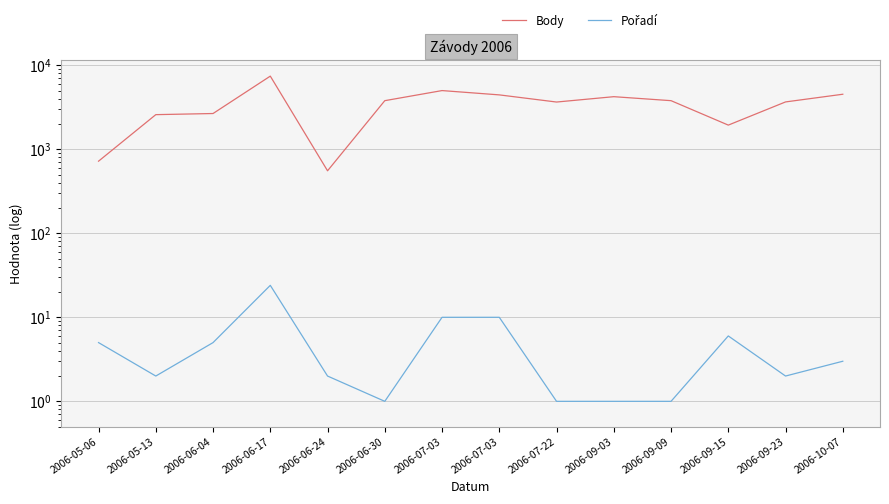

At 2006-06-17, list the series in order from largest to smallest.

Body, Pořadí